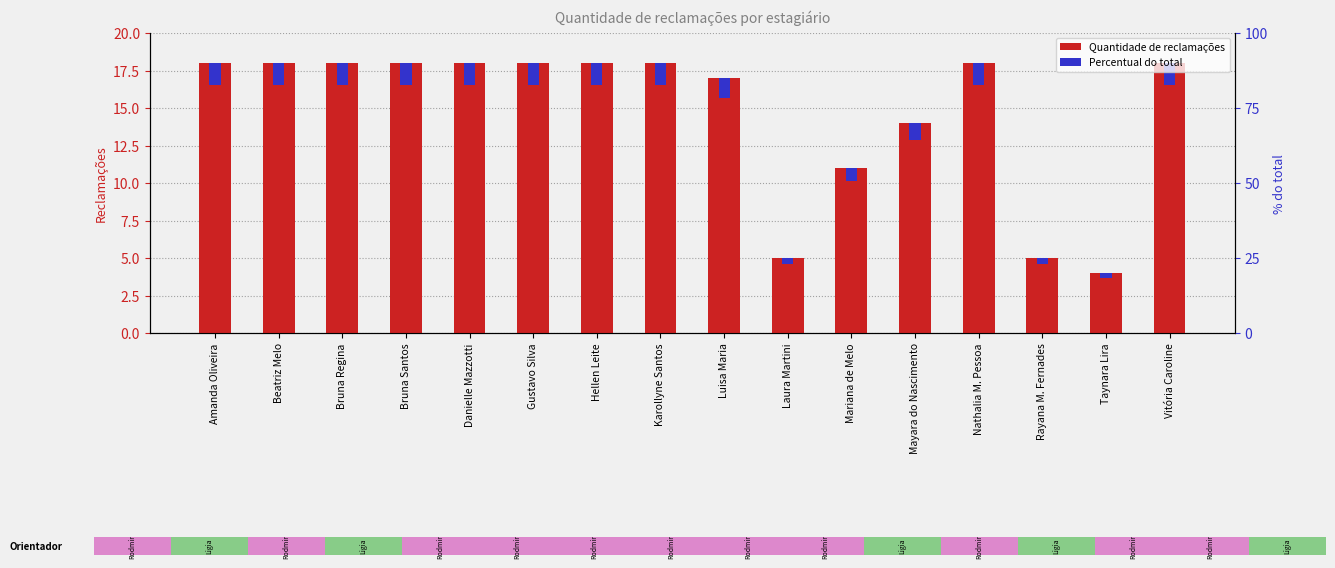

What is the difference between the highest and lowest values at Nathalia M. Pessoa?

16.6